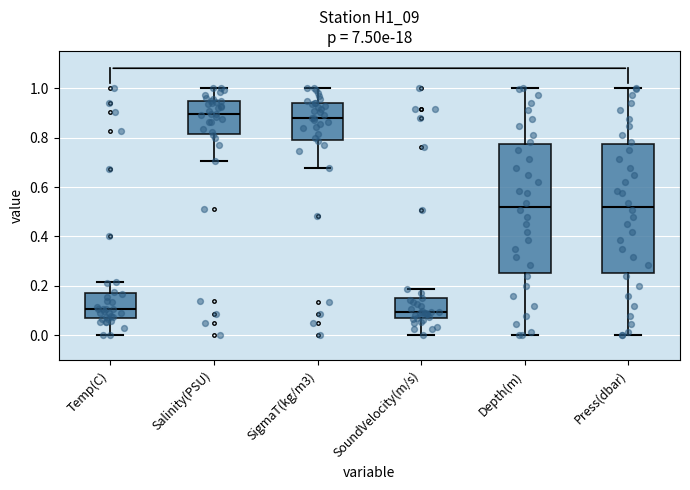

Reading left to right, transcribe this box plot: for each box, give where its median line is, the range the box spans, and where its two whiskers end, as read against the y-axis. The values are not printed on the chart, so give them approximately, as read against the axis.

Temp(C): median 0.10, box 0.06 to 0.18, whiskers 0.00 to 0.22
Salinity(PSU): median 0.90, box 0.82 to 0.94, whiskers 0.70 to 1.00
SigmaT(kg/m3): median 0.88, box 0.78 to 0.94, whiskers 0.68 to 1.00
SoundVelocity(m/s): median 0.10, box 0.08 to 0.16, whiskers 0.00 to 0.18
Depth(m): median 0.52, box 0.26 to 0.78, whiskers 0.00 to 1.00
Press(dbar): median 0.52, box 0.26 to 0.78, whiskers 0.00 to 1.00